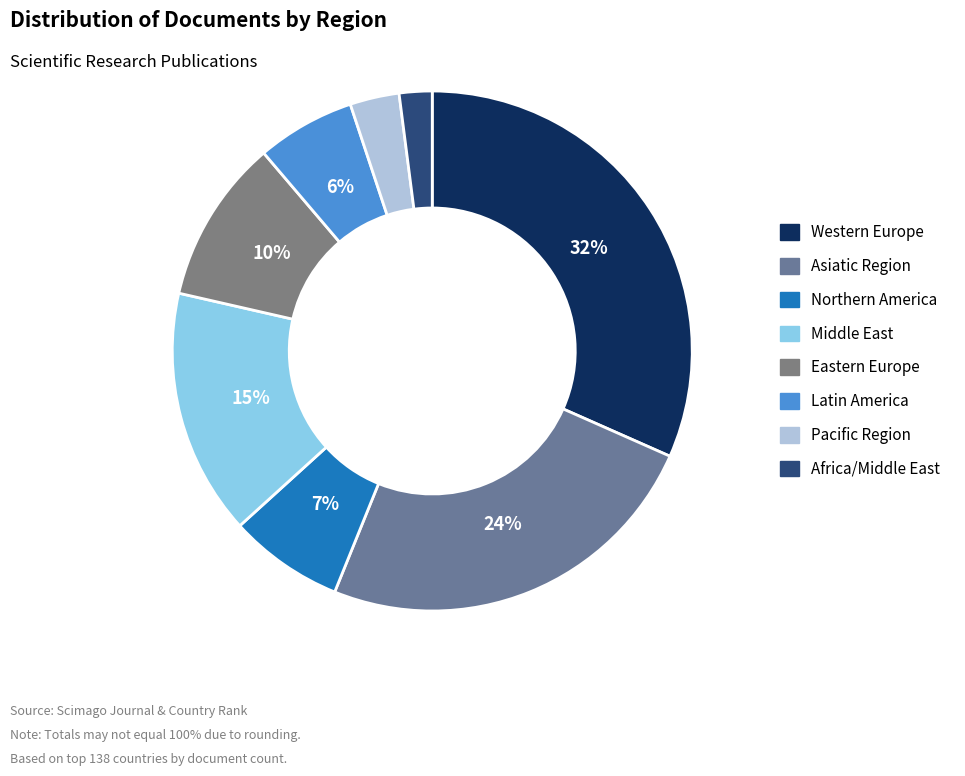

To the nearest percent, what is the average slice percentage?

12%